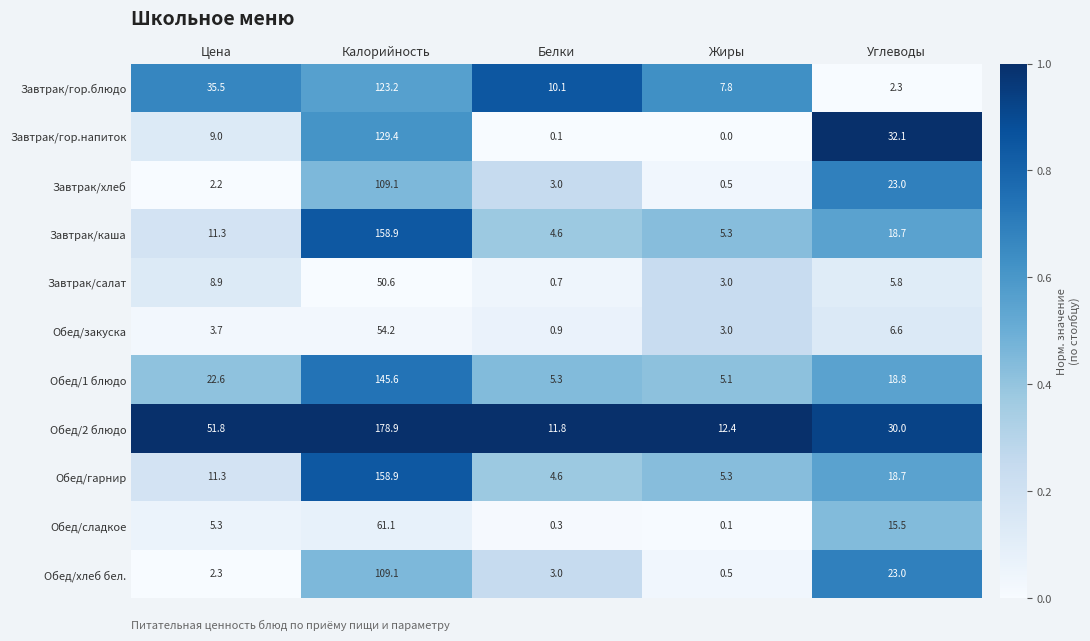

Rank the categories by Завтрак/гор.напиток value from highest to lowest.

Калорийность, Углеводы, Цена, Белки, Жиры